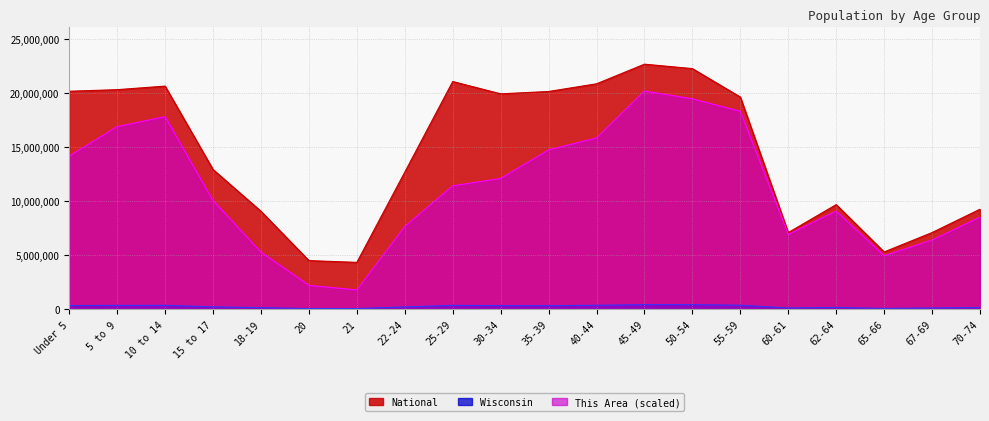

Is the value of National at 25-29 greater than the value of Wisconsin at 5 to 9?

Yes